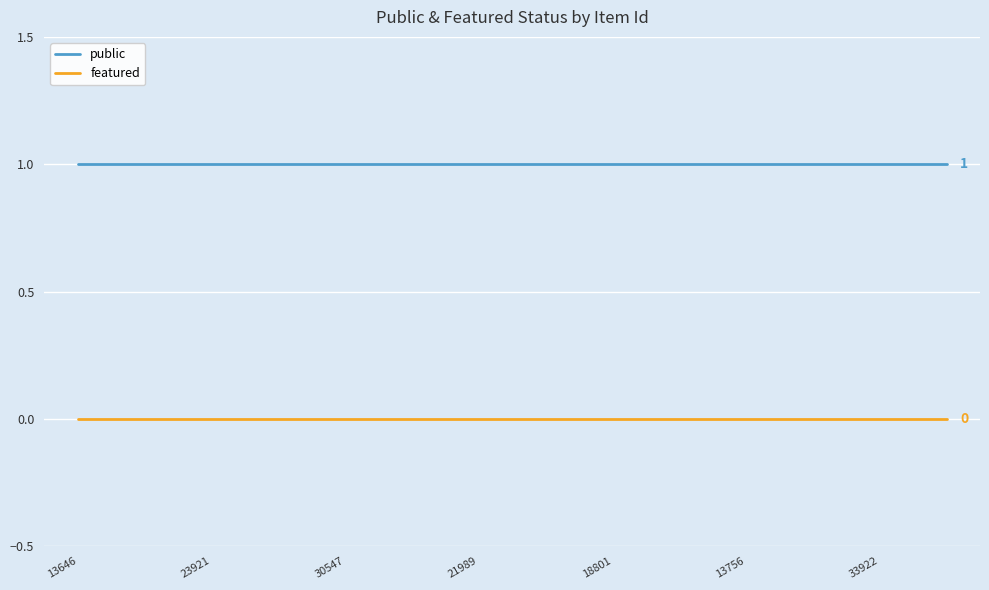

Which series has the largest total across all categories?

public